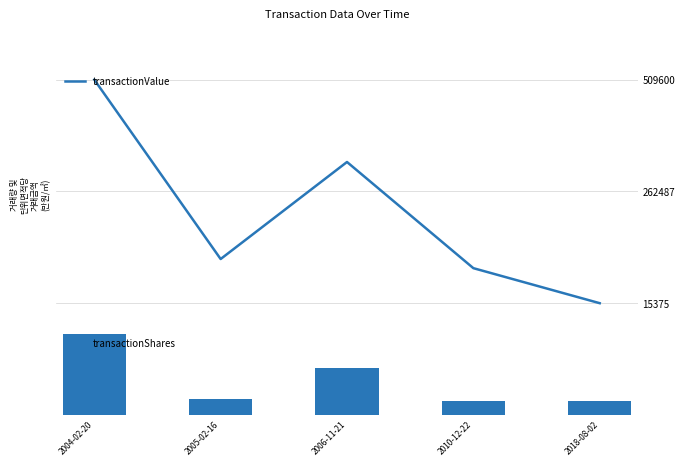

The transactionShares series shows 1708 at 2010-12-22. True or false?

True